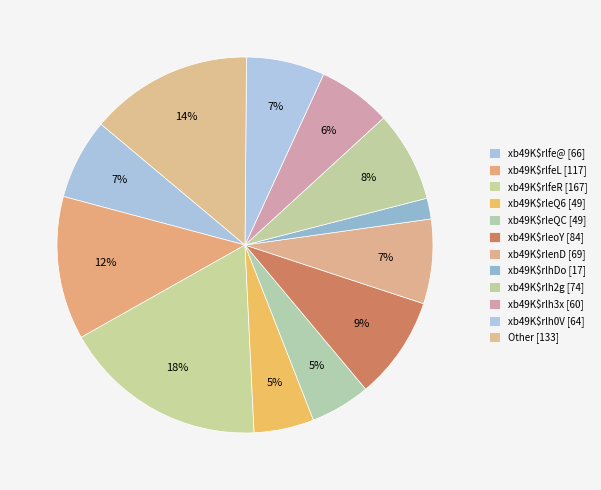

How many segments does this pie chart have?

12